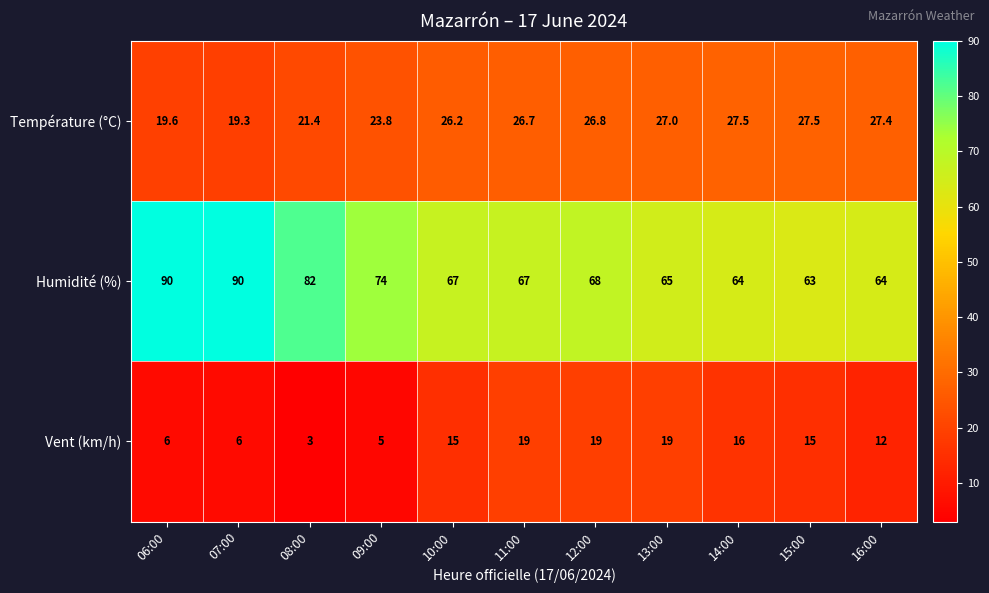

What is the difference between the Température (°C) values at 12:00 and 07:00?

7.5